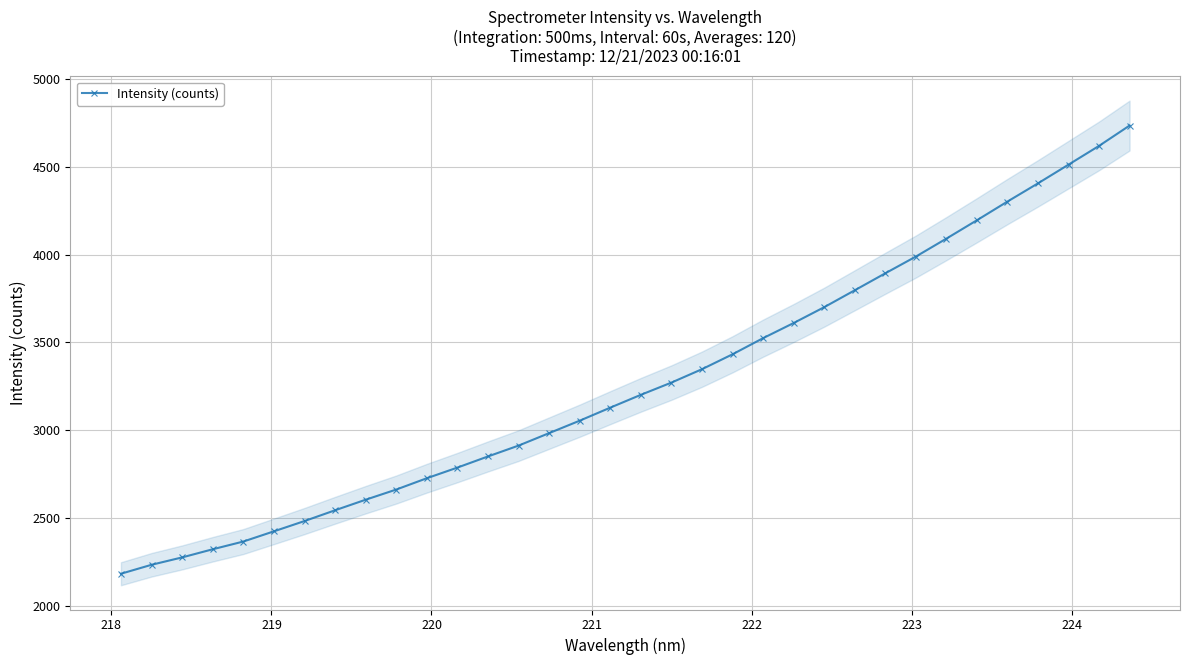

What is the value of the Intensity (counts) point at the 10th from the left?

2663.7